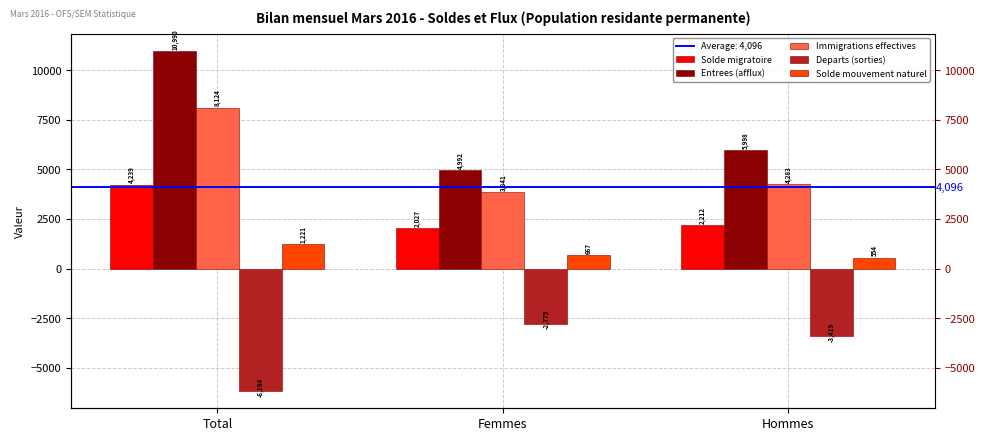

What is the sum of the Entrees (afflux) values at Femmes and Total?

15982